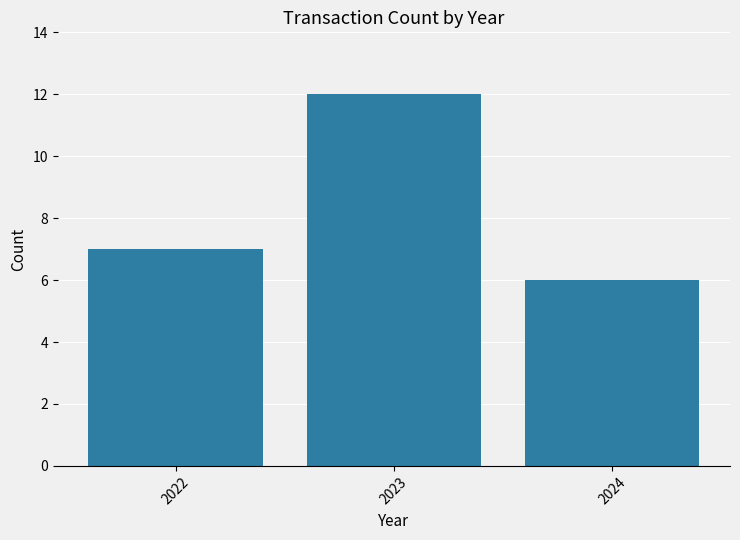

Where is the data nearest to the value 9?

2022